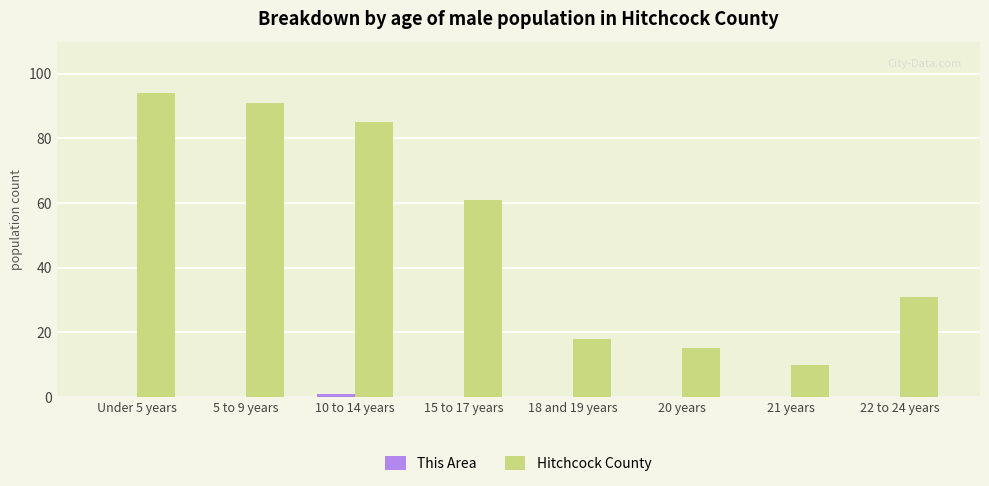

The Hitchcock County series shows 10 at 21 years. True or false?

True